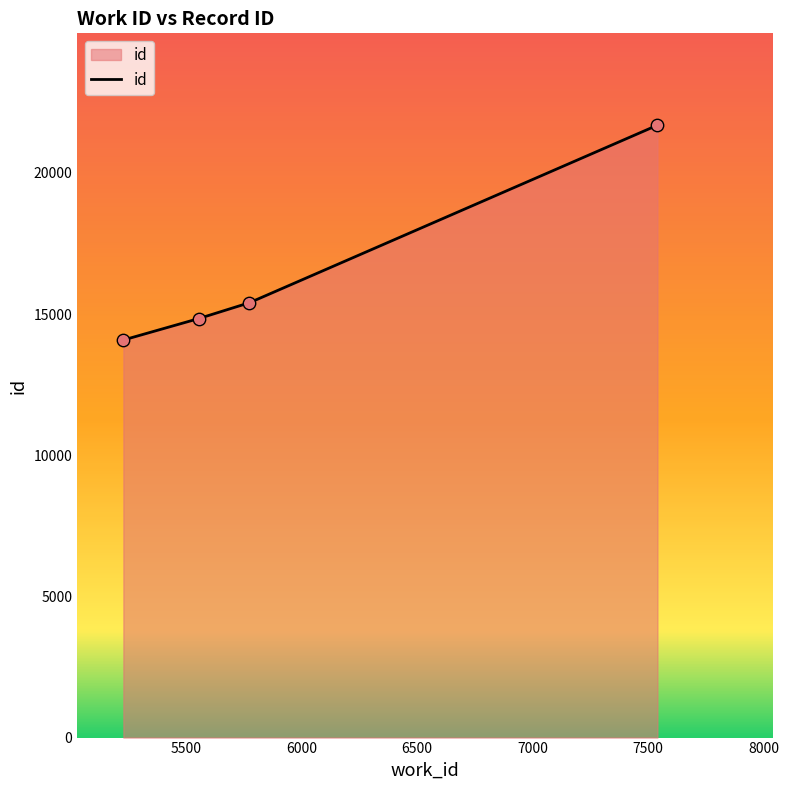

What is the sum of all values?

66014